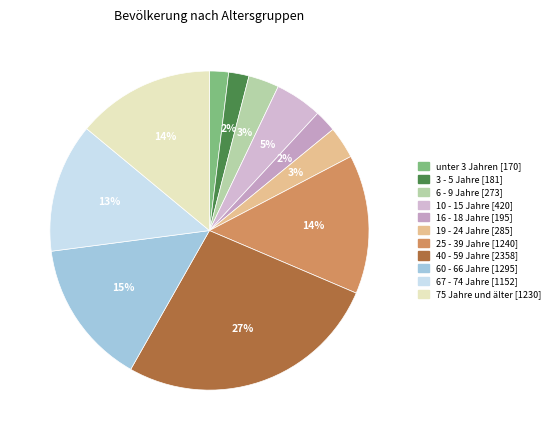

How many slices are in this pie chart?

11